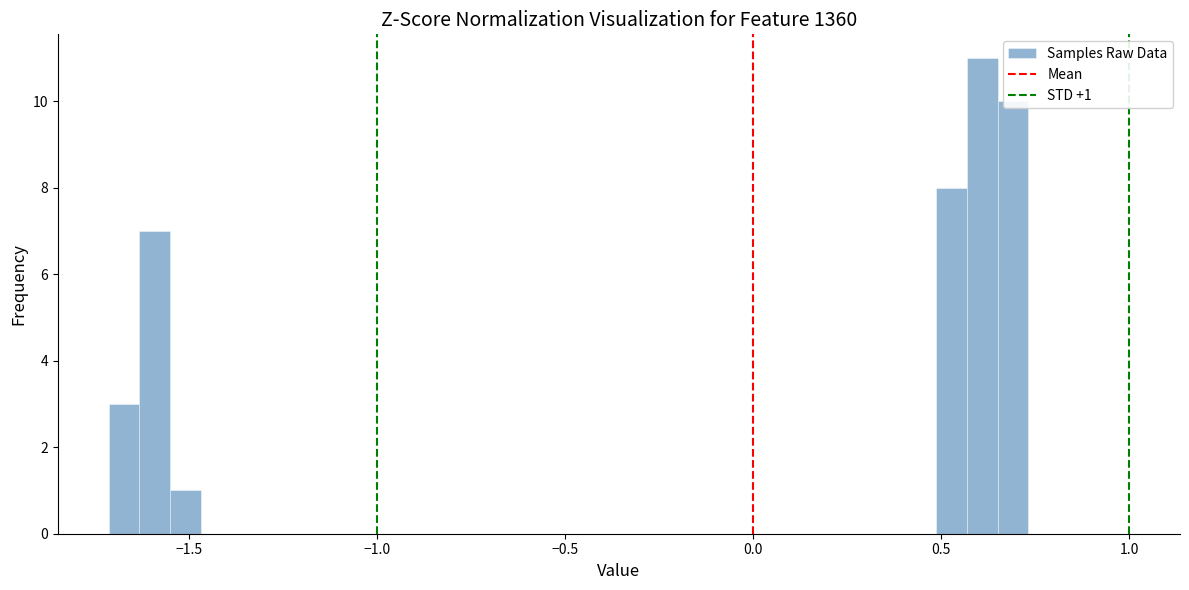

Around what value on the x-axis is the tallest bar? Give the approximate position of its centre, as read against the axis.

0.60